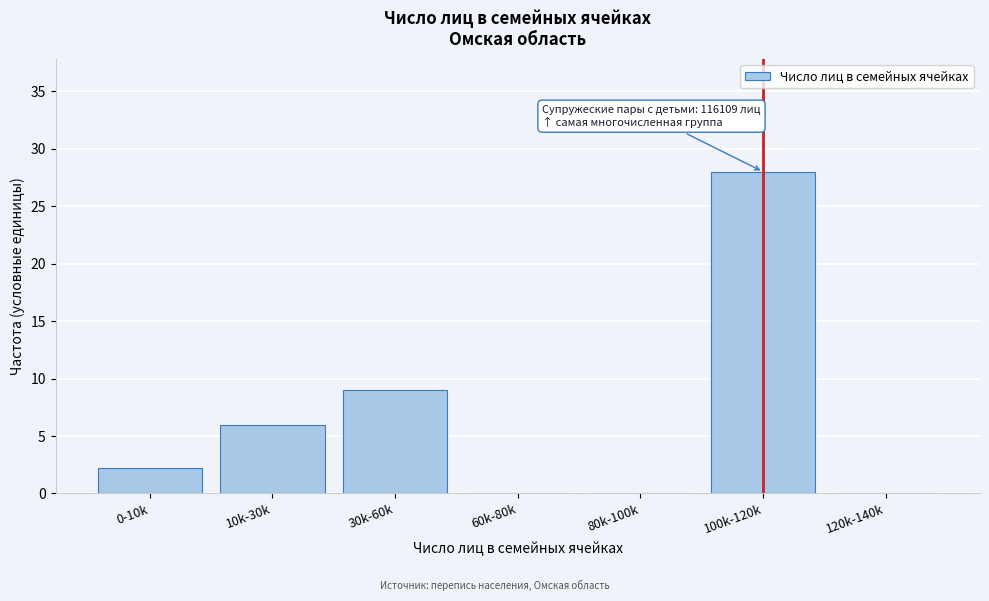

Which label corresponds to the largest value in the chart?

100k-120k